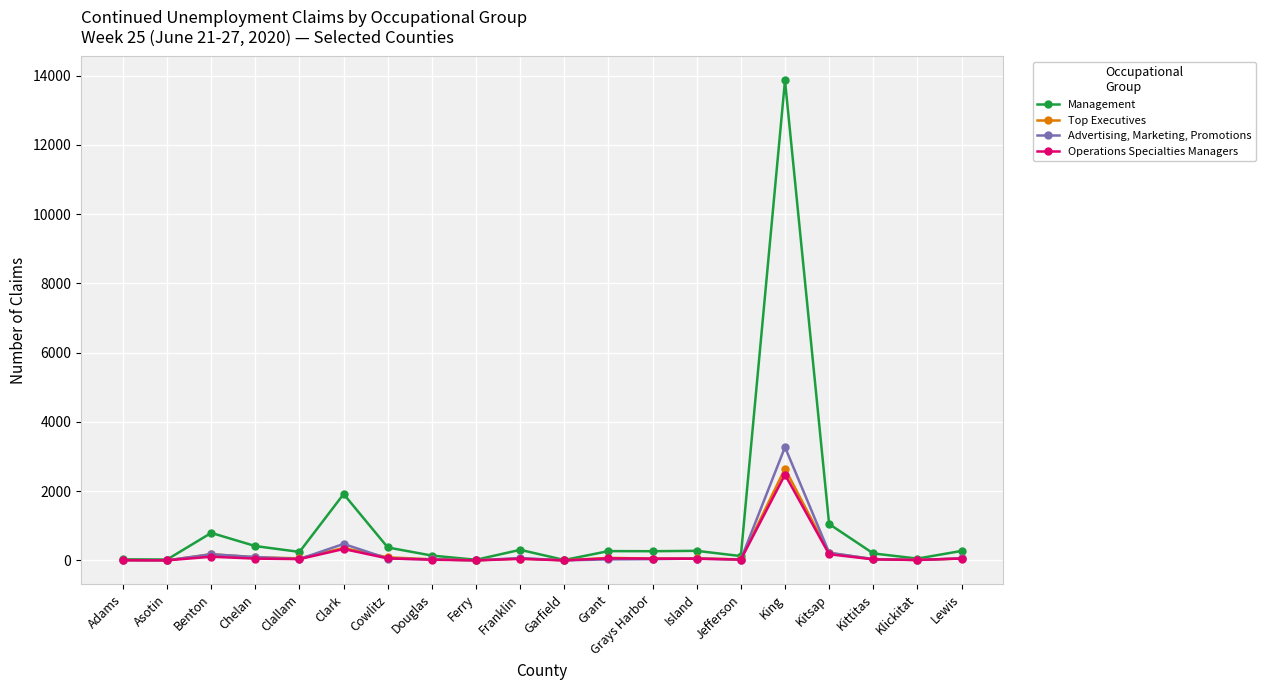

Which series has the largest total across all categories?

Management